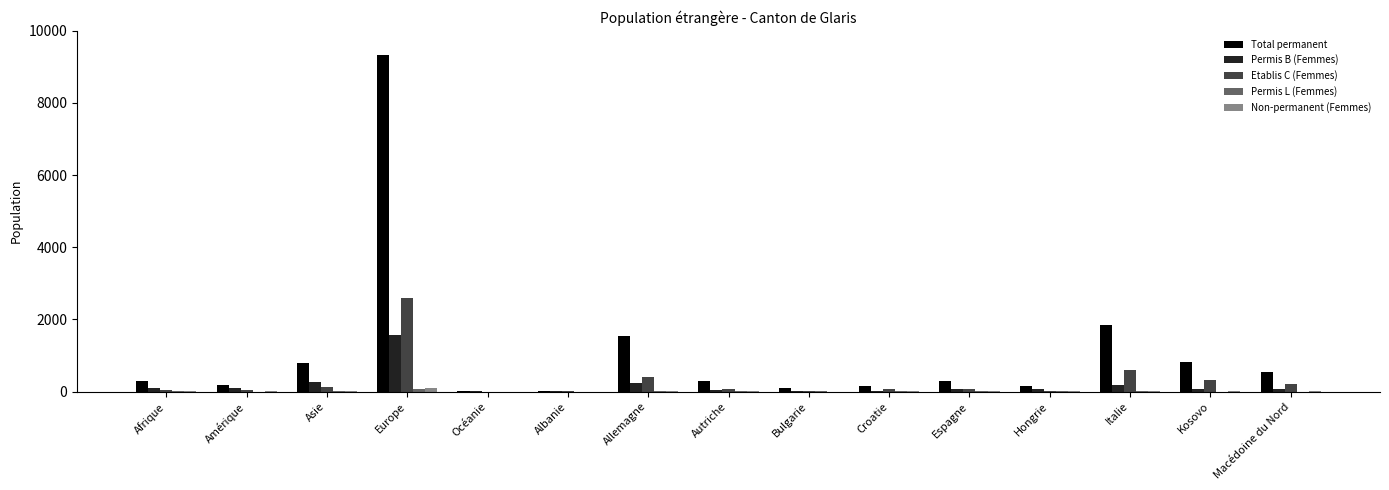

How many series are shown in this chart?

5